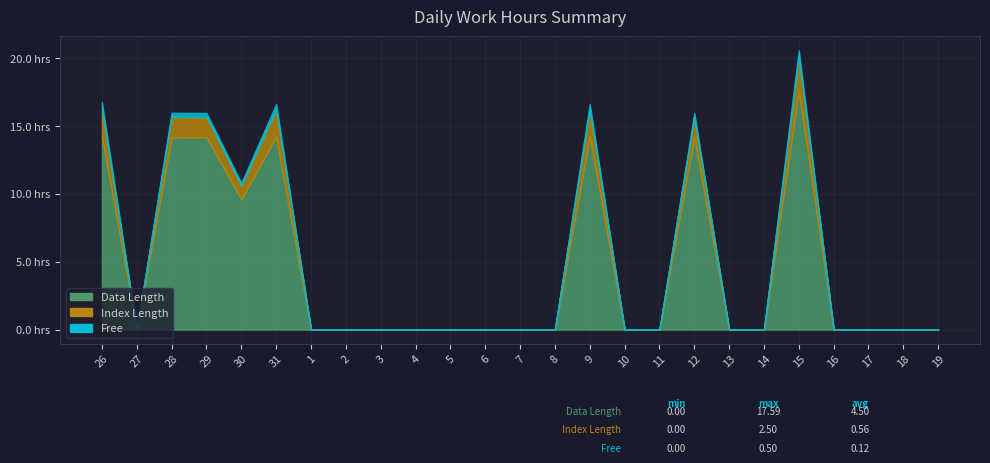

At which category does Index Length reach its first local peak?

31